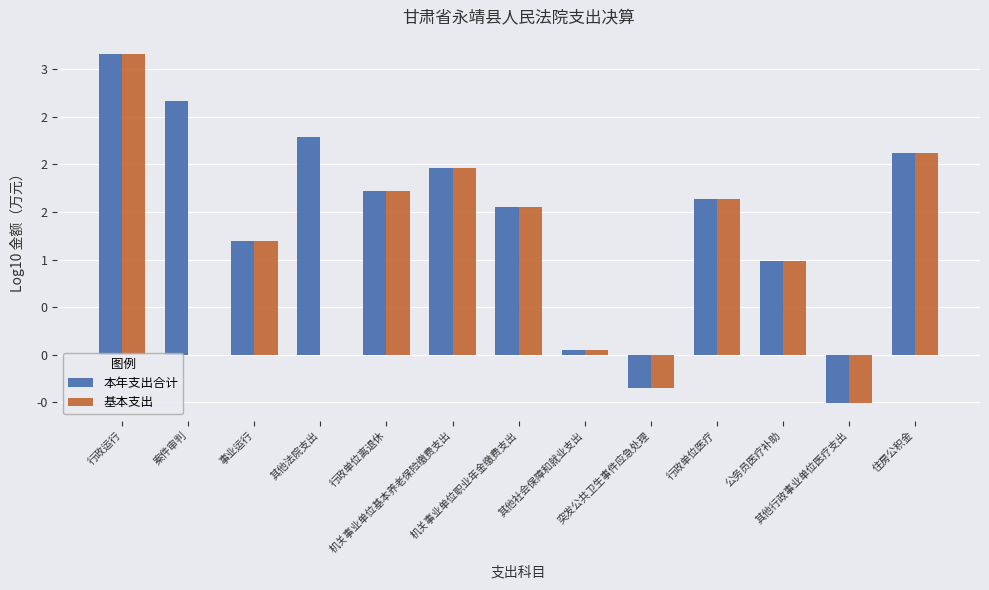

Which series has the largest total across all categories?

本年支出合计